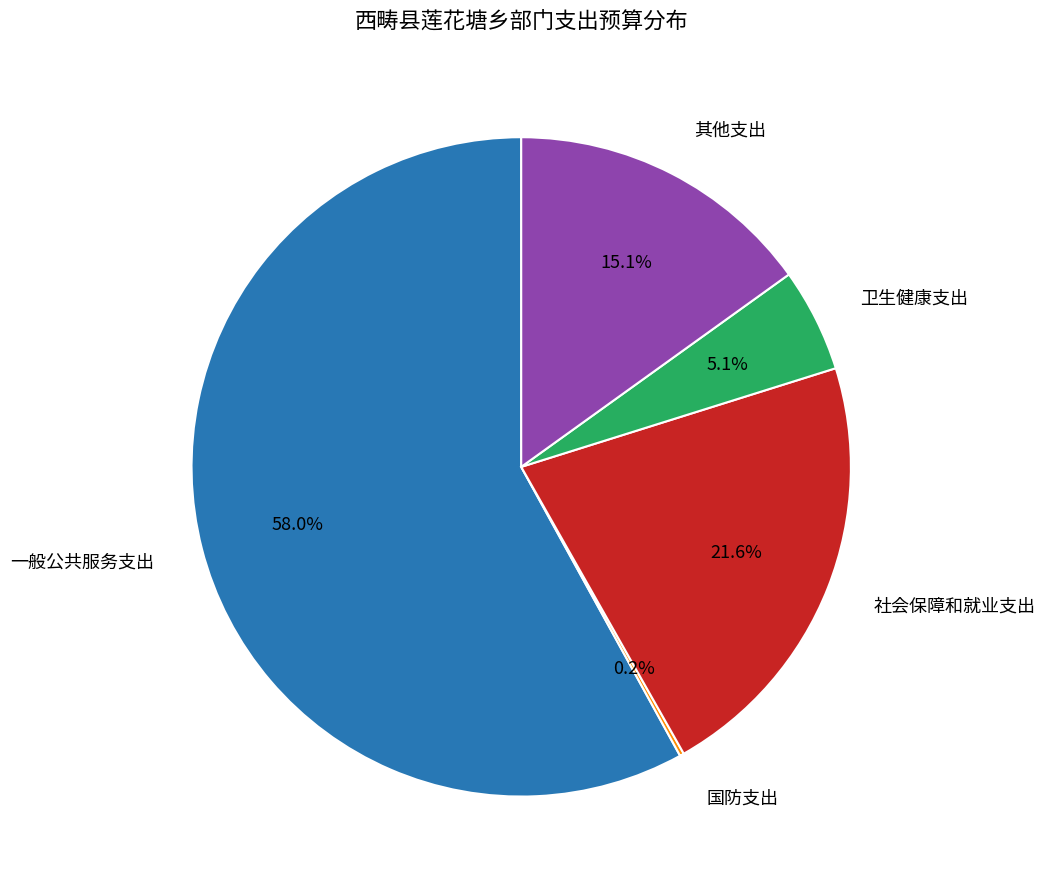

Which category has the biggest portion of the pie?

一般公共服务支出